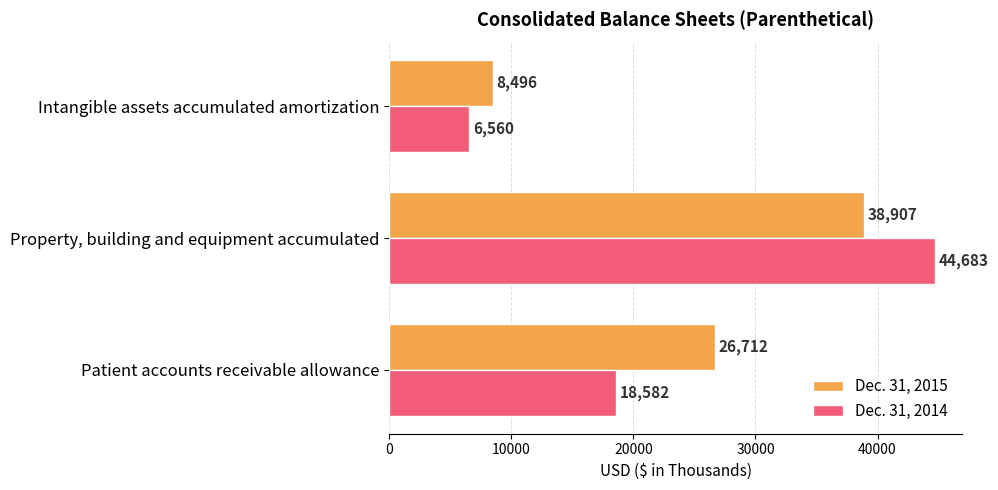

Between Property, building and equipment accumulated and Intangible assets accumulated amortization, which series saw the biggest shift?

Dec. 31, 2014